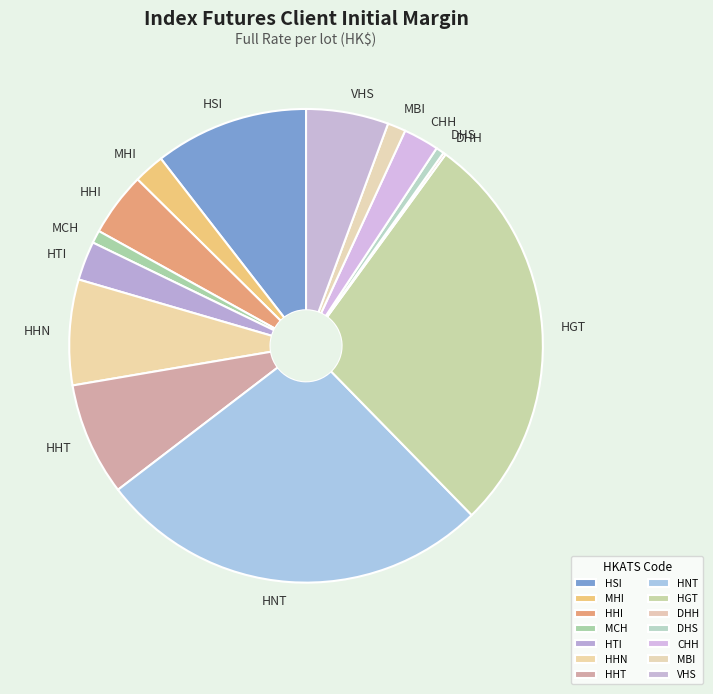

Which category has the biggest portion of the pie?

HGT